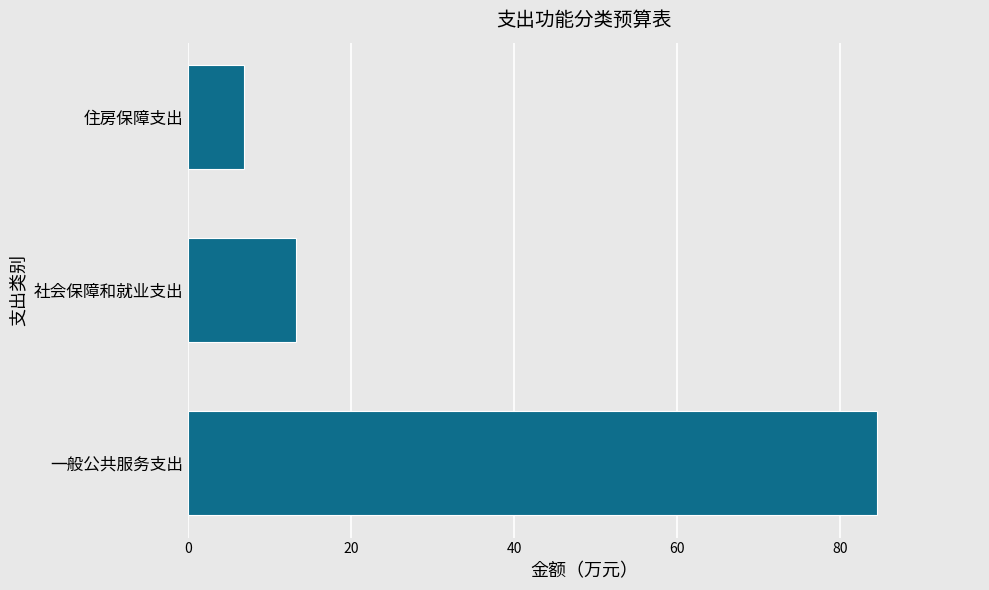

True or false: the data shows 6.8 at 住房保障支出.

True